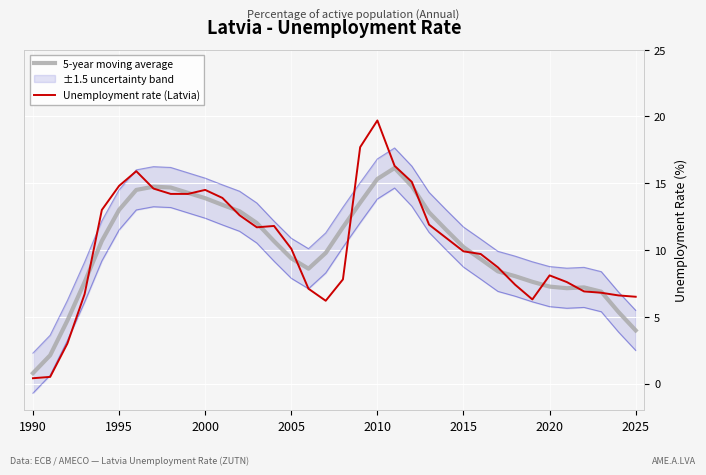

Is it true that 5-year moving average equals 13.0 at 1995?

True